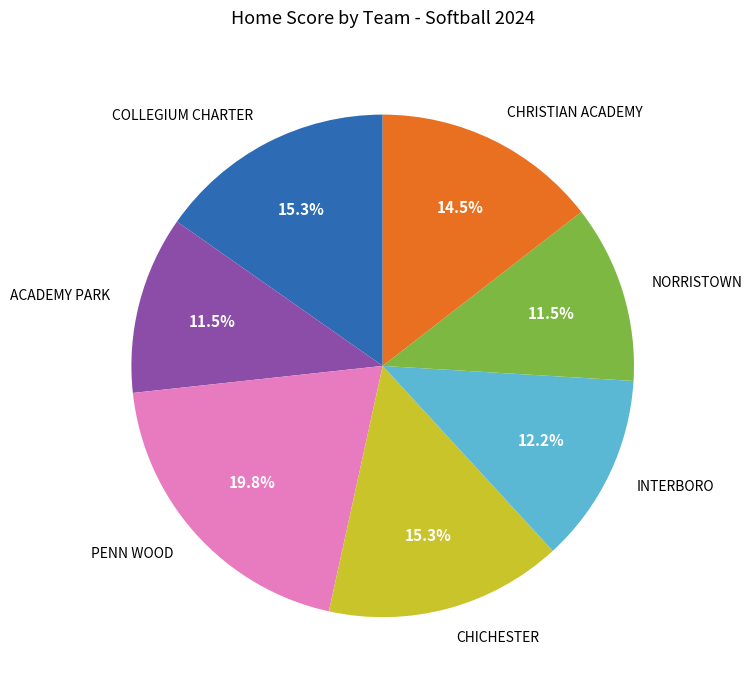

What is the largest slice in the pie chart?

PENN WOOD